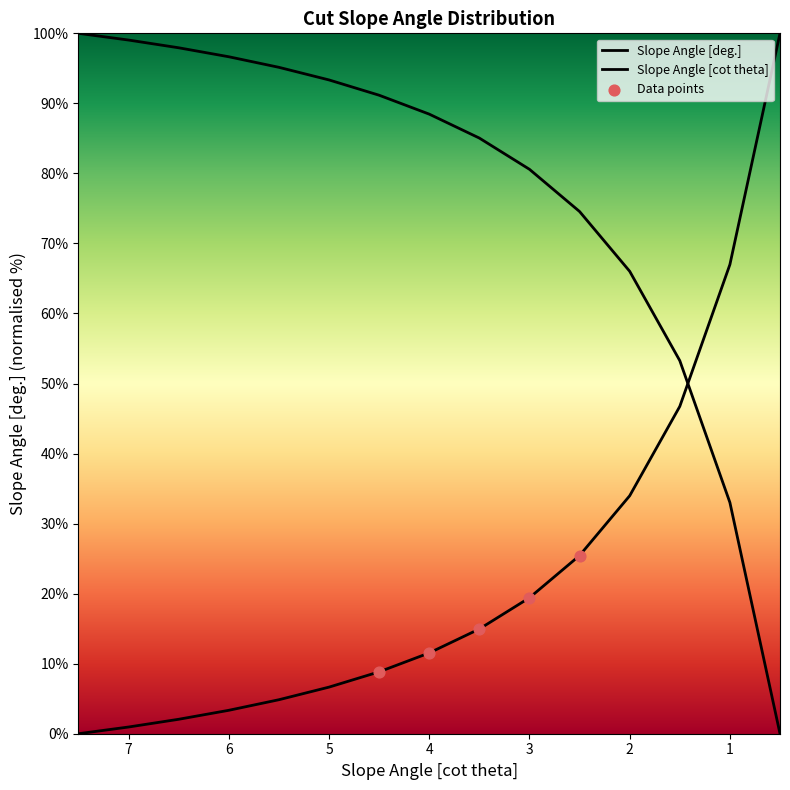

Which has a higher value, 2 or 2?

2